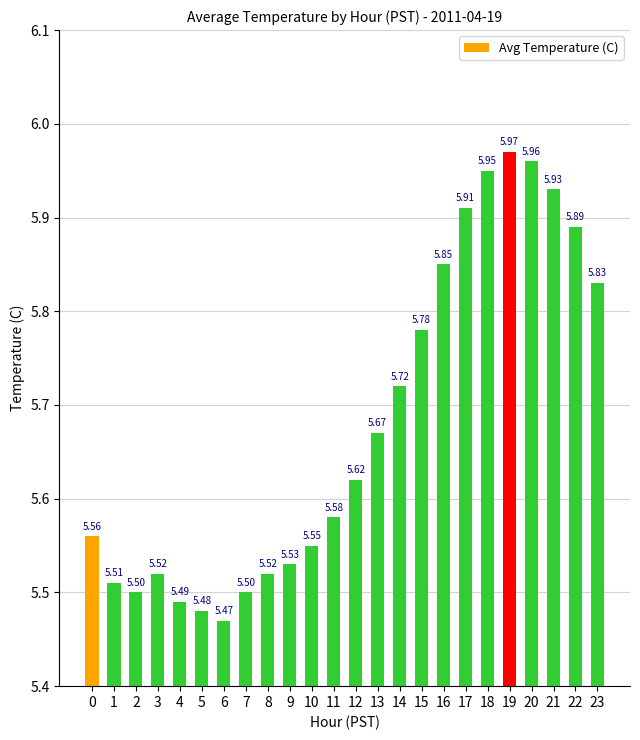

What is the difference between the maximum and minimum values?

0.5